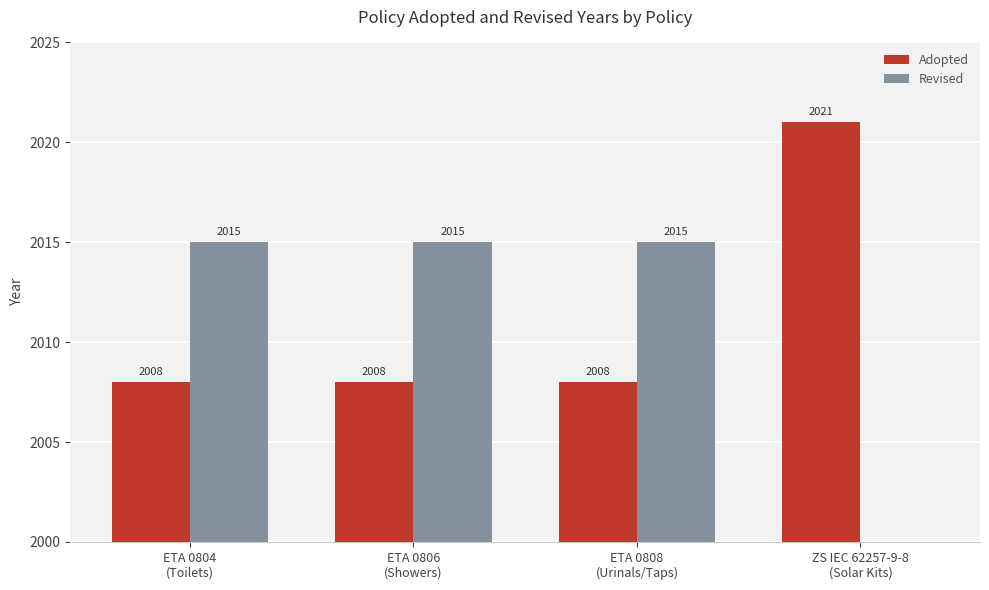

At which label is Revised closest to 1007?

ZS IEC 62257-9-8
(Solar Kits)